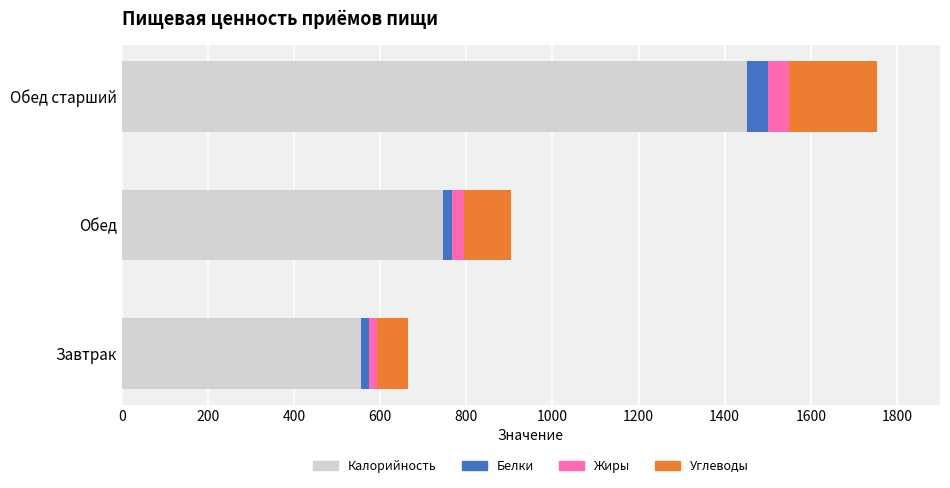

Which category has the lowest value in the Калорийность series?

Завтрак